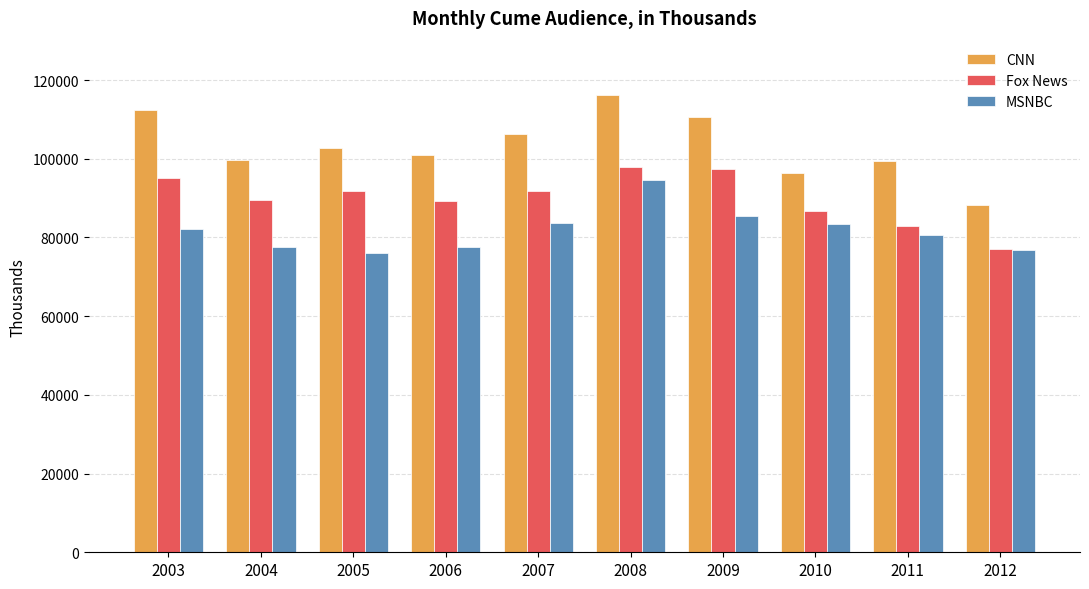

What is the total value across all series at 2007?

281830.3